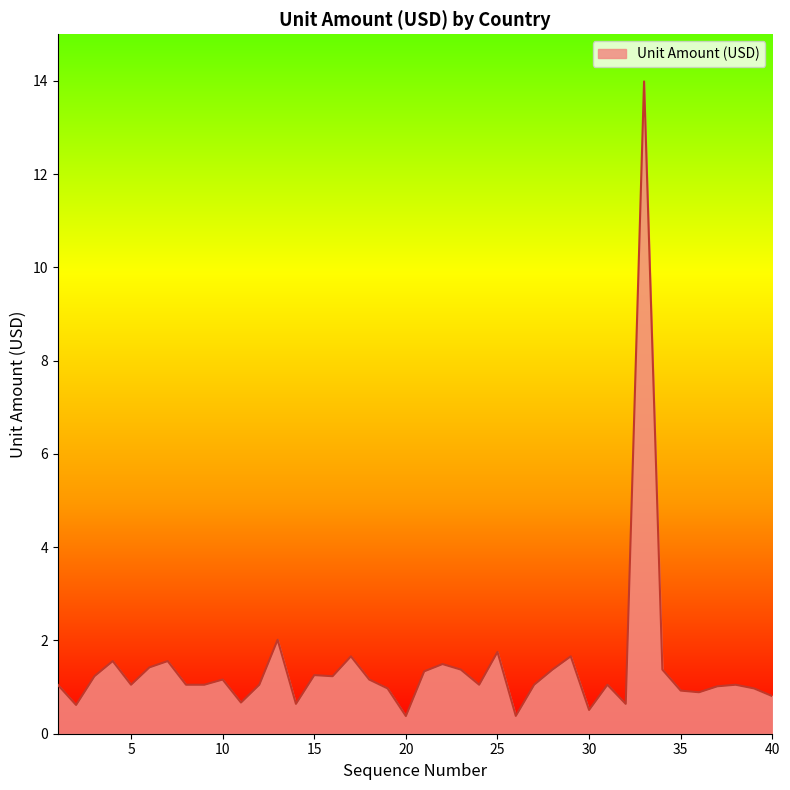

What is the sum of all values?

57.5